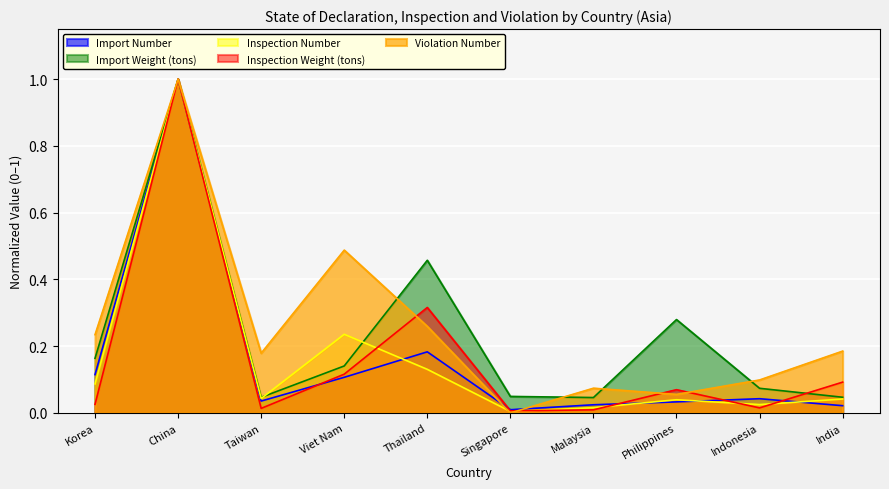

Reading left to right, transcribe all the data shown in this chart.

Import Number: Korea=0.1	China=1.0	Taiwan=0.0	Viet Nam=0.1	Thailand=0.2	Singapore=0.0	Malaysia=0.0	Philippines=0.0	Indonesia=0.0	India=0.0
Import Weight (tons): Korea=0.2	China=1.0	Taiwan=0.0	Viet Nam=0.1	Thailand=0.5	Singapore=0.0	Malaysia=0.0	Philippines=0.3	Indonesia=0.1	India=0.0
Inspection Number: Korea=0.1	China=1.0	Taiwan=0.0	Viet Nam=0.2	Thailand=0.1	Singapore=0.0	Malaysia=0.0	Philippines=0.0	Indonesia=0.0	India=0.0
Inspection Weight (tons): Korea=0.0	China=1.0	Taiwan=0.0	Viet Nam=0.1	Thailand=0.3	Singapore=0.0	Malaysia=0.0	Philippines=0.1	Indonesia=0.0	India=0.1
Violation Number: Korea=0.2	China=1.0	Taiwan=0.2	Viet Nam=0.5	Thailand=0.3	Singapore=0.0	Malaysia=0.1	Philippines=0.1	Indonesia=0.1	India=0.2